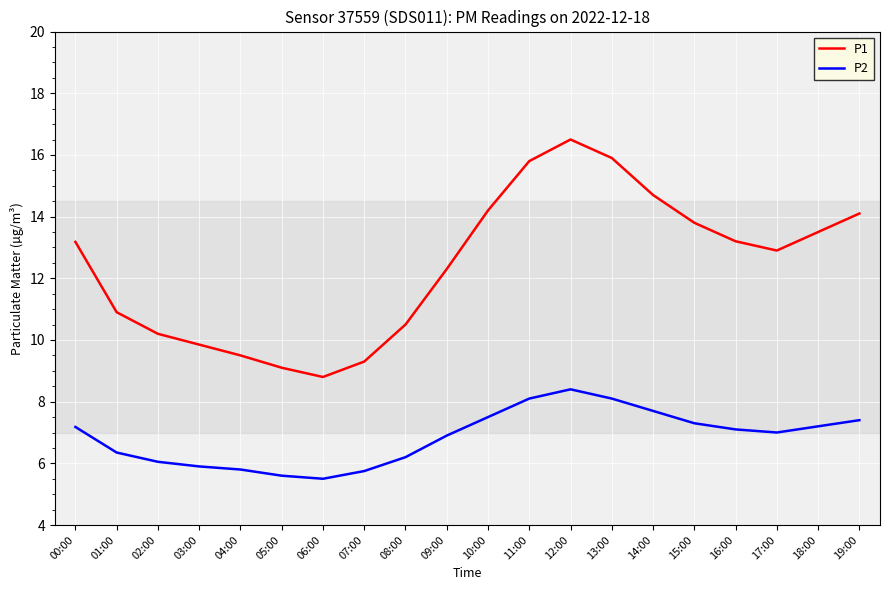

What position from the left is 01:00?

2